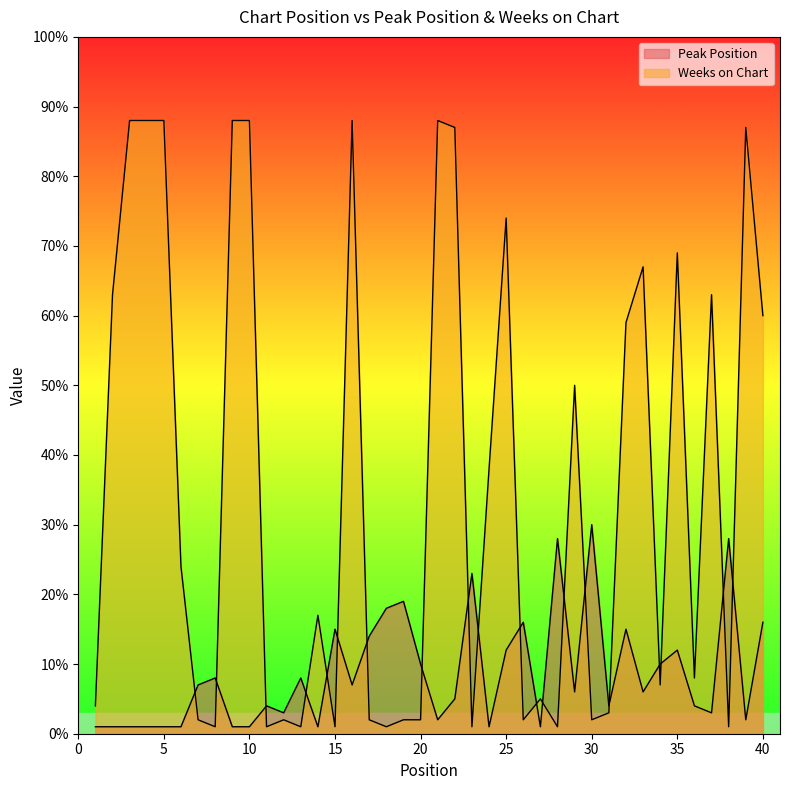

What is the spread (max minus min) of values at 32?

44